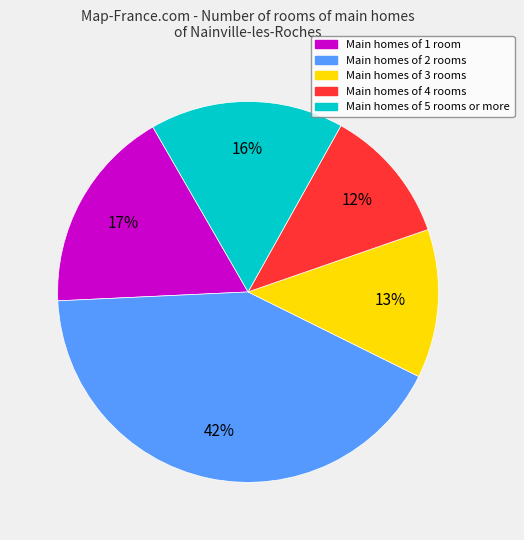

Is there a majority slice in this chart?

No